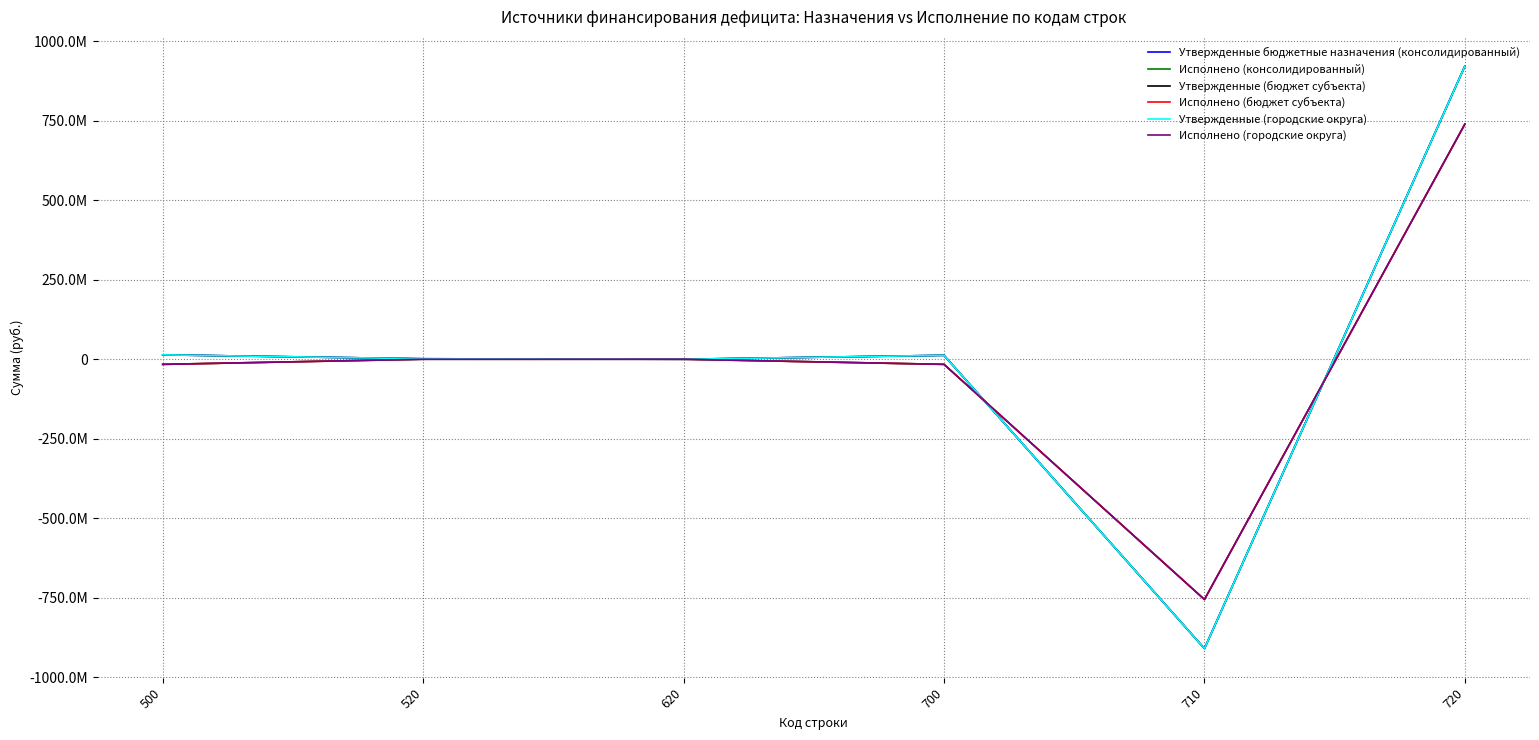

Does the chart have visible grid lines?

Yes